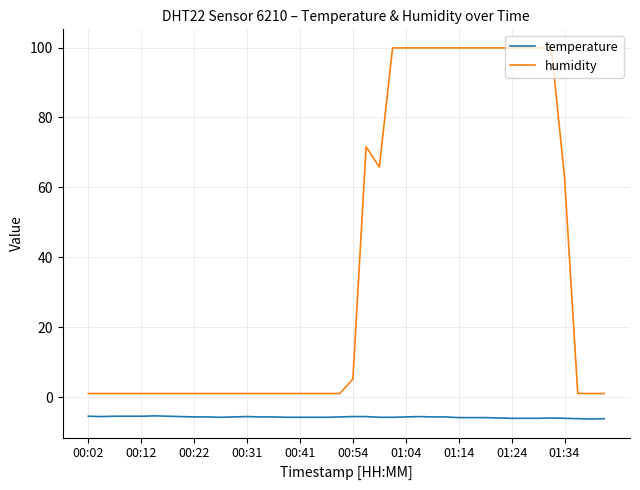

Rank the series by their maximum value, from lowest to highest.

temperature, humidity